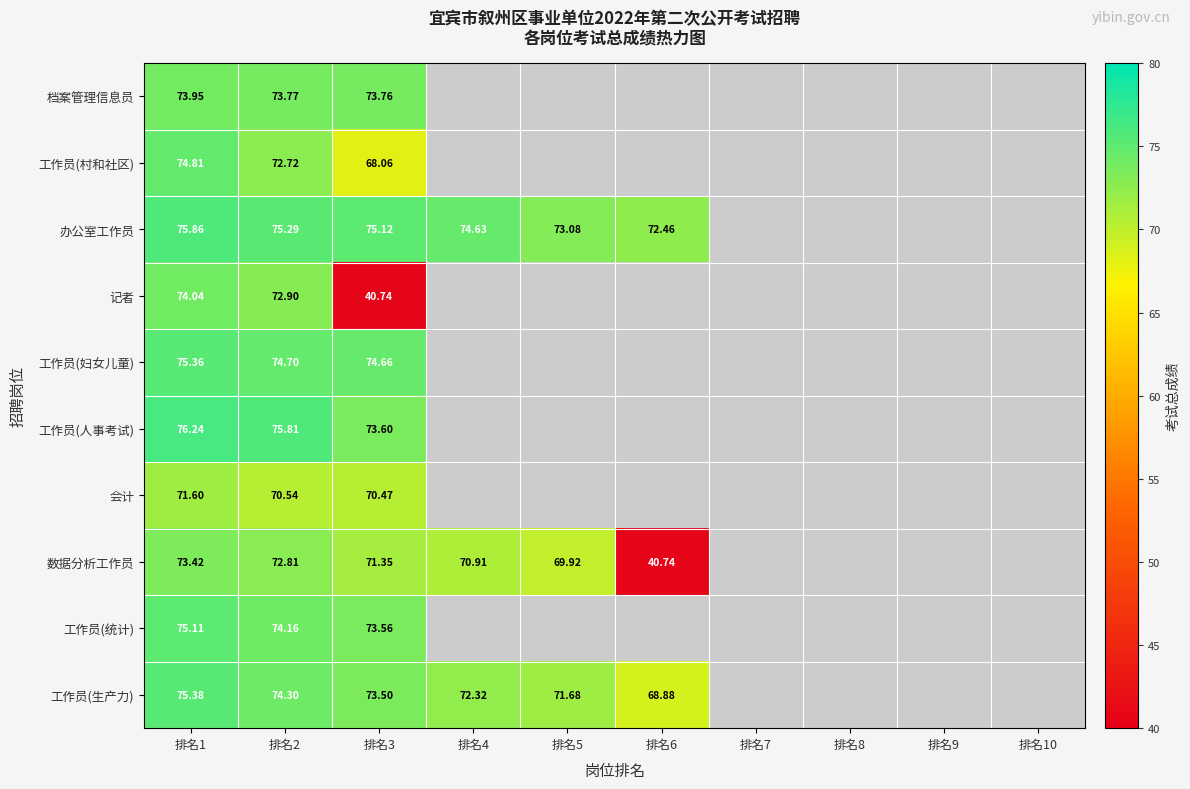

True or false: 会计 has a value of 47.0 at 排名3.

False